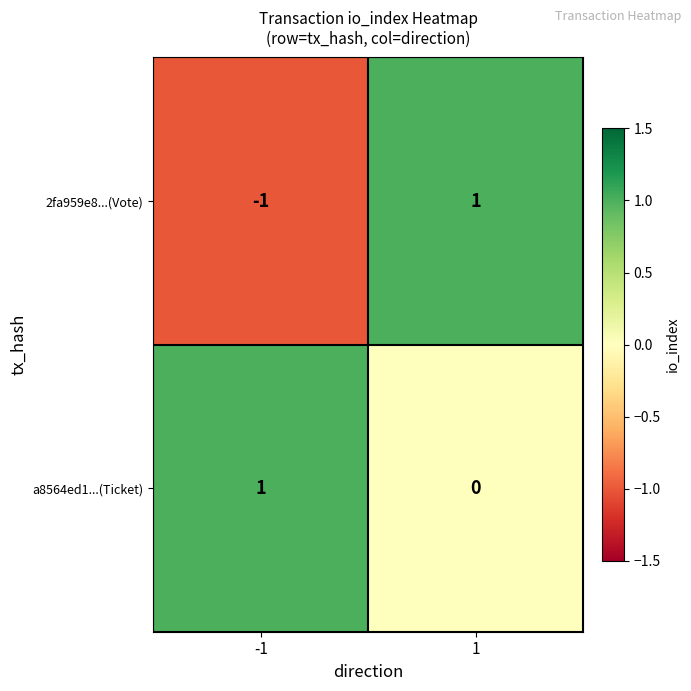

What is the minimum value shown in the chart?

-1